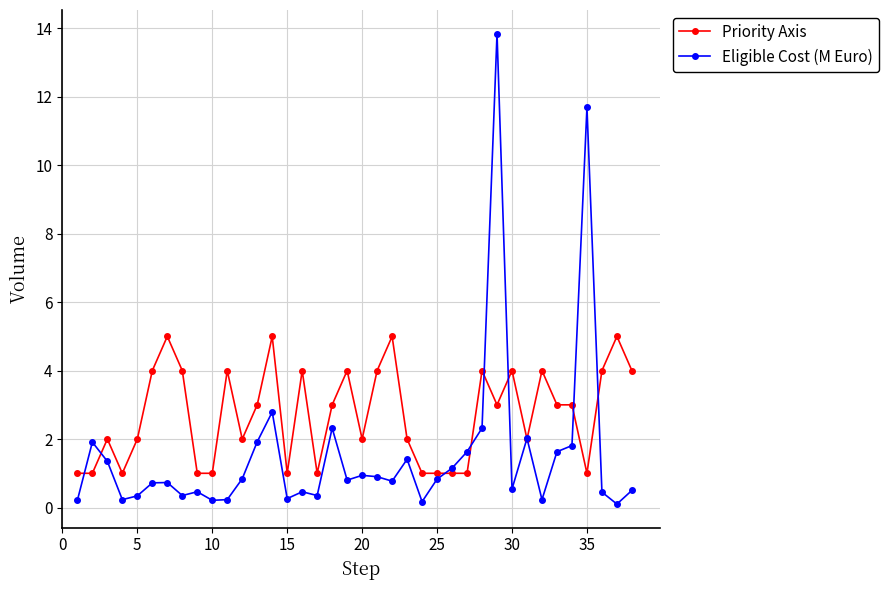

Which series has the largest range (max minus min)?

Eligible Cost (M Euro)